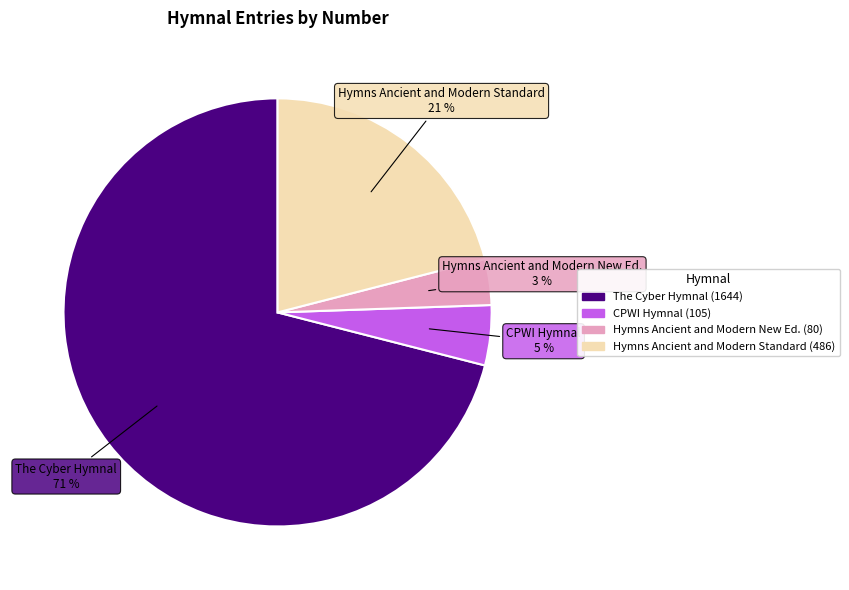

Do CPWI Hymnal and Hymns Ancient and Modern New Ed. together represent more than half of the pie?

No